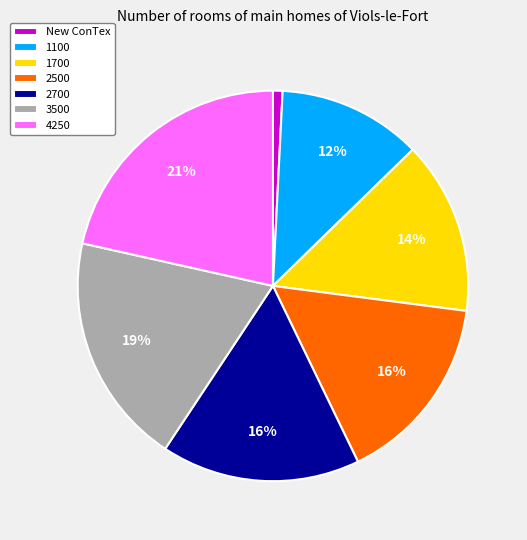

How many slices are in this pie chart?

7